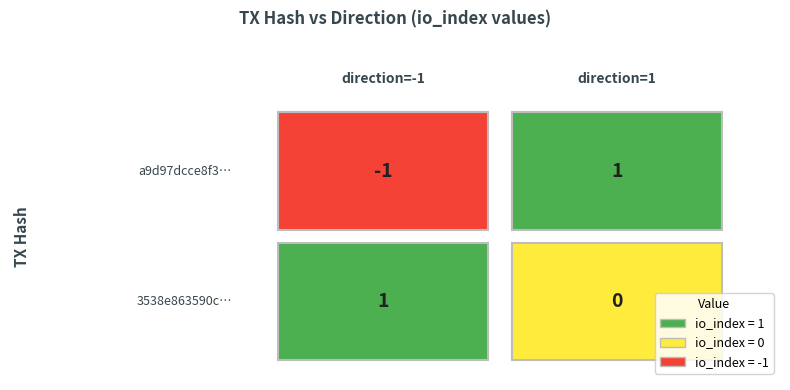

Rank the categories by 3538e863590c60dd33185b571f176fb20be4453 value from highest to lowest.

-1, 1